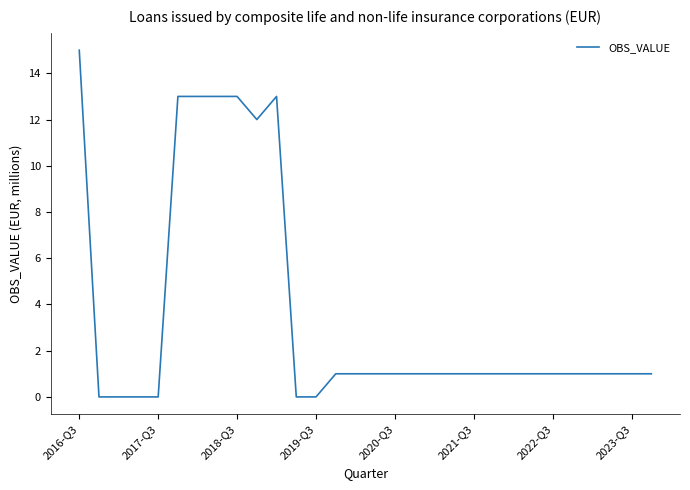

What is the greatest value displayed?

15